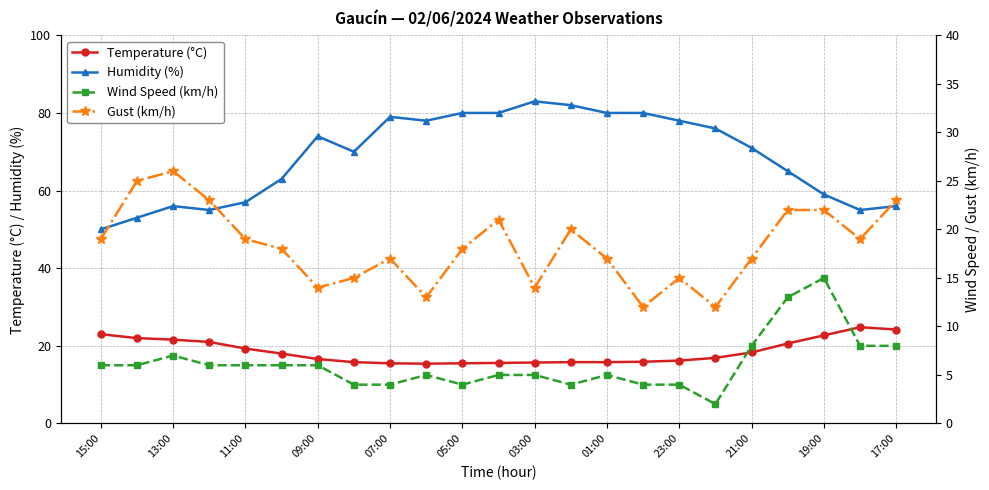

What is the smallest value displayed?

2.0